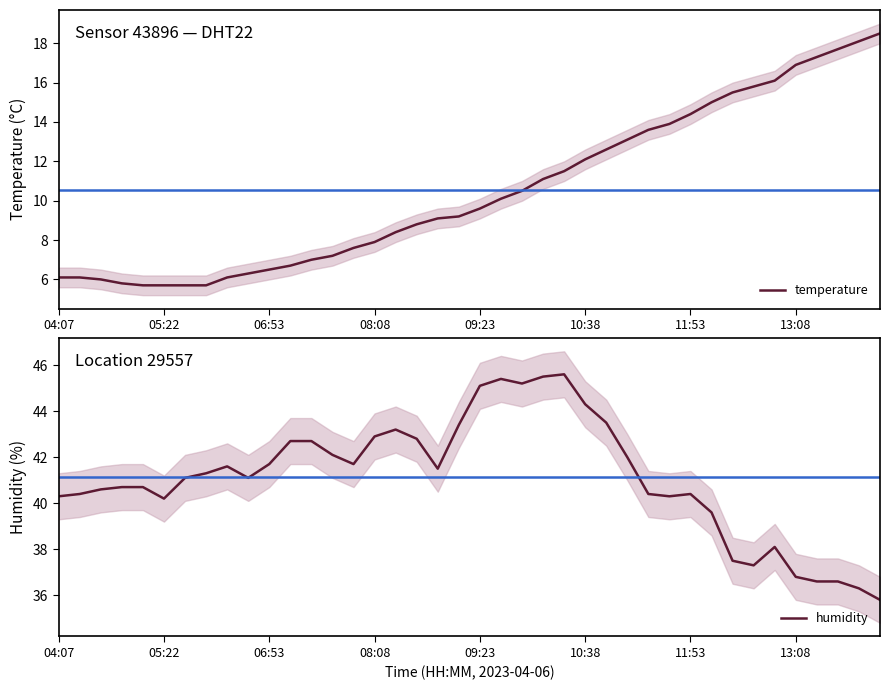

Which category has the highest value across all series?

24